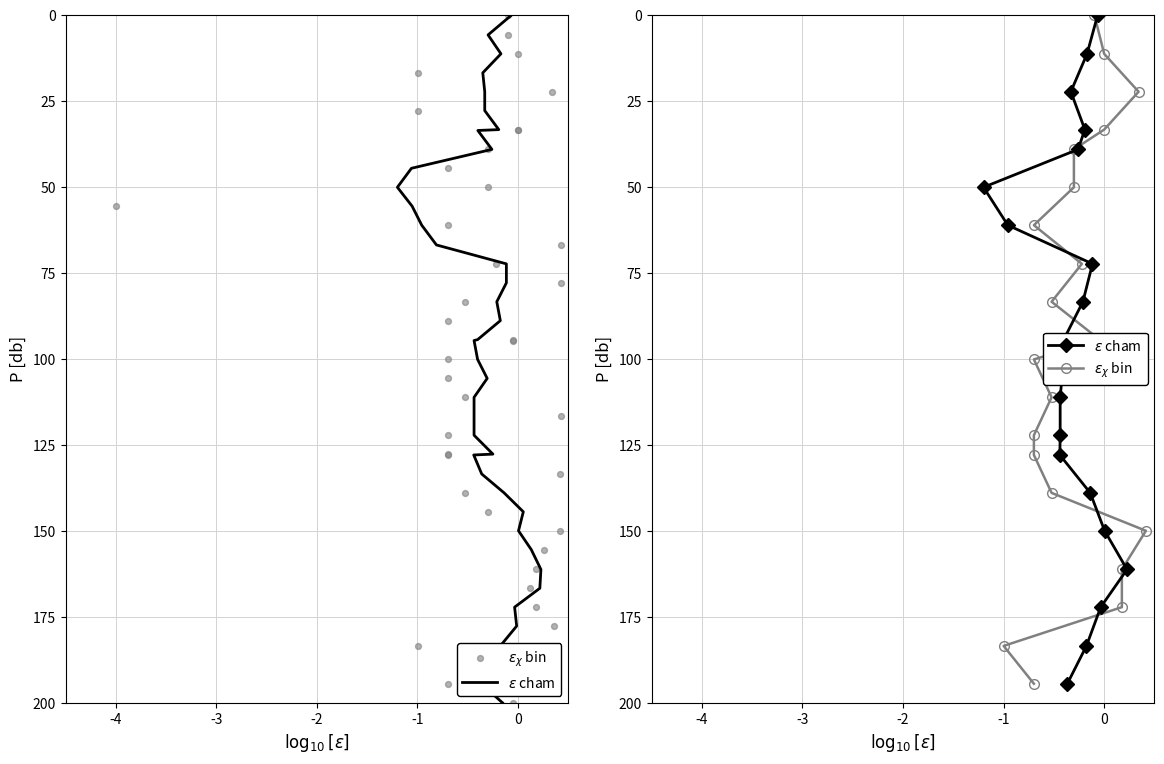

Which series has the largest Y range (max minus min)?

$\epsilon$ cham